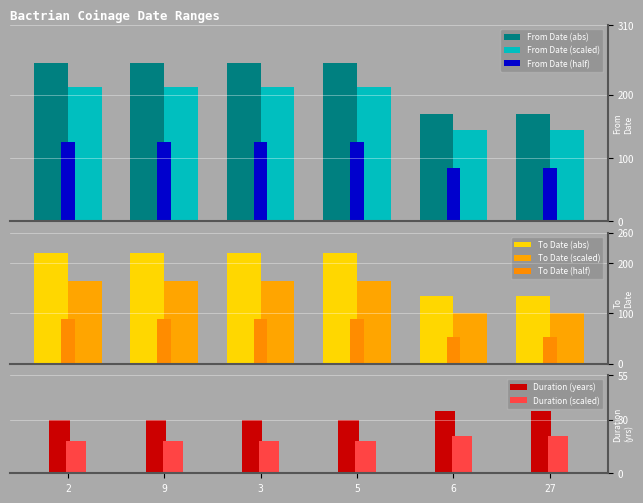

What is the value of the To Date bar at the 1st from the left?

165.0